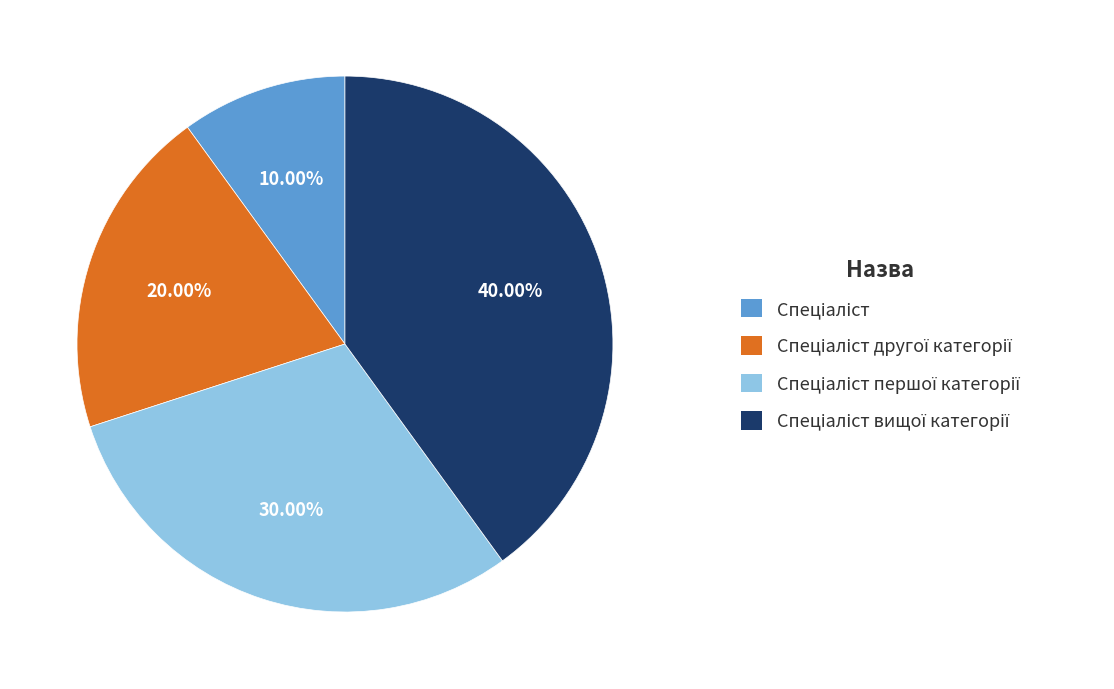

How many segments does this pie chart have?

4